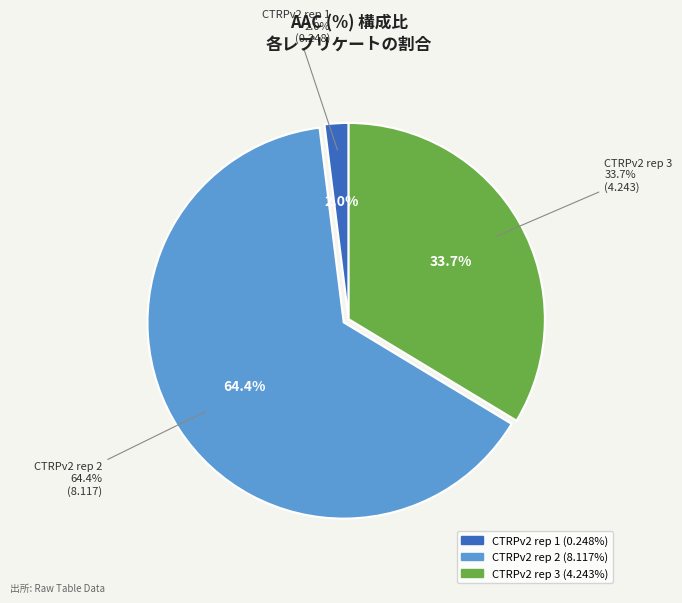

Rank the categories by value from lowest to highest.

CTRPv2 rep 1, CTRPv2 rep 3, CTRPv2 rep 2